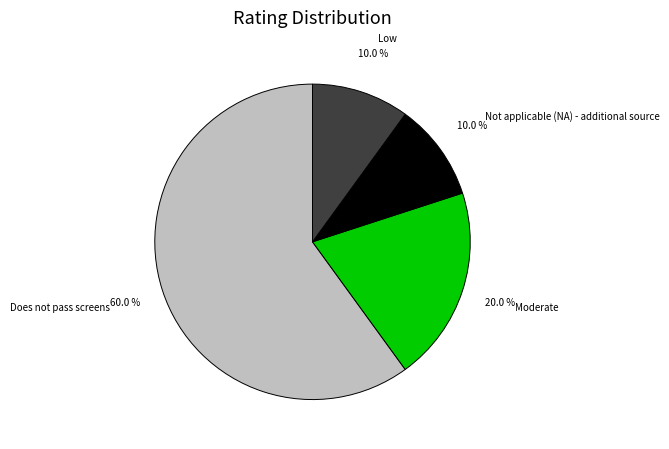

To the nearest percent, what is the difference between the largest and smallest slice percentages?

50%